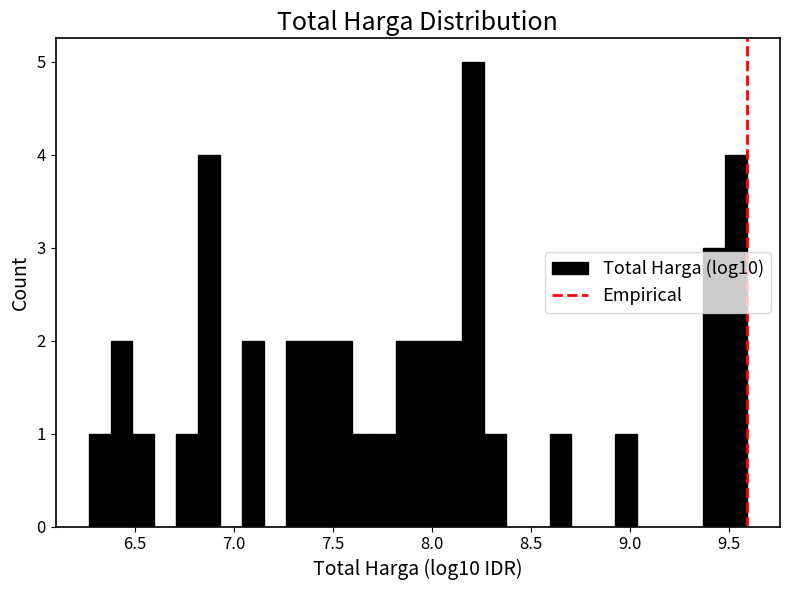

Around what value on the x-axis is the tallest bar? Give the approximate position of its centre, as read against the axis.

8.20